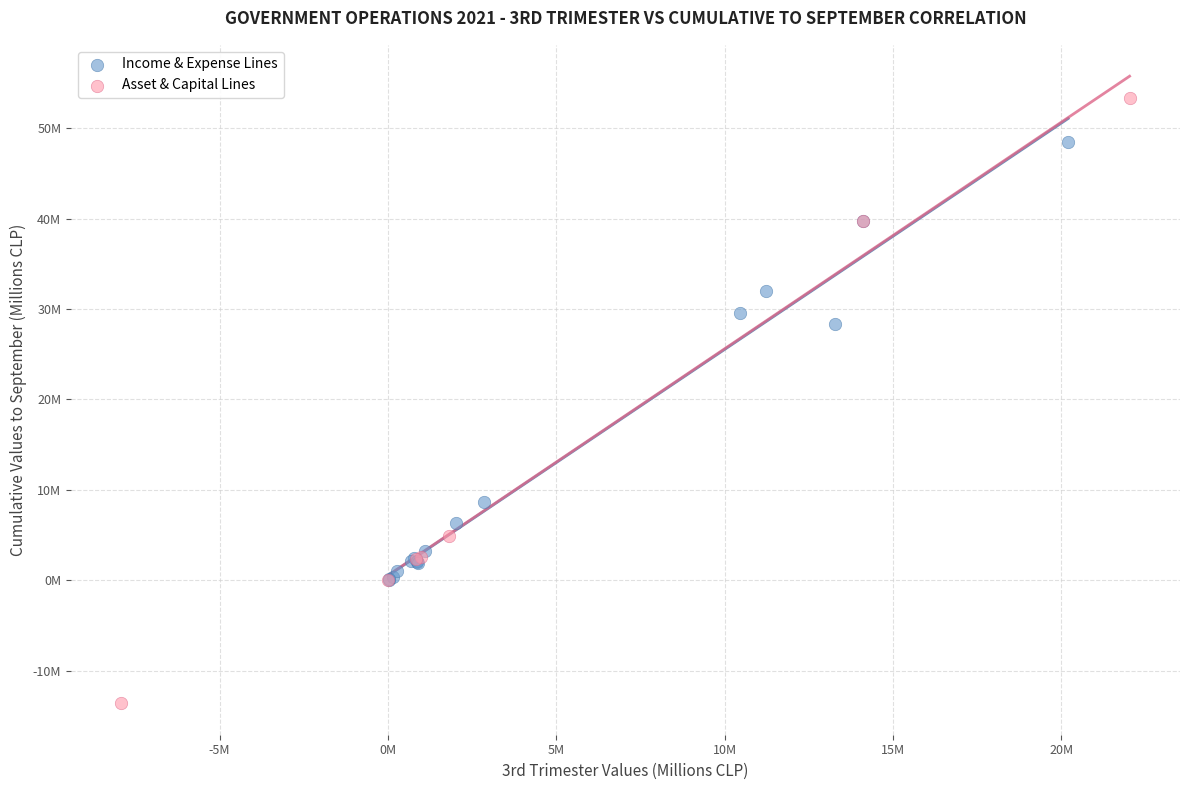

What are all the series names shown in the legend?

Income & Expense Lines, Asset & Capital Lines